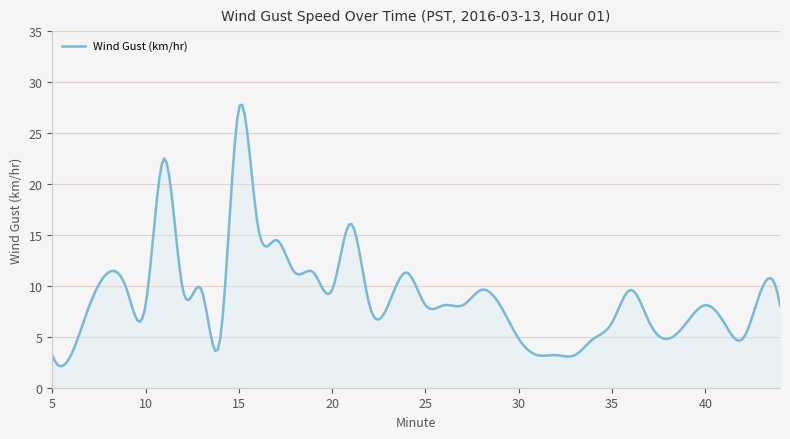

What is the minimum value shown in the chart?

2.1